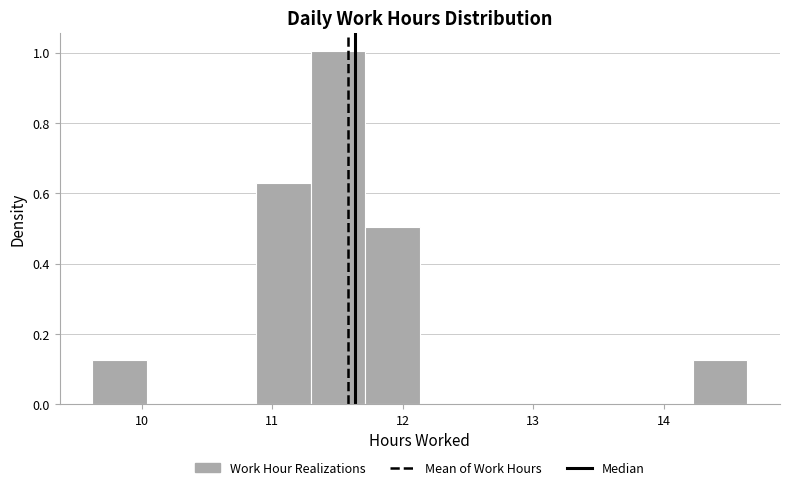

Over which range of the x-axis is the bar tallest?

11.3 to 11.7